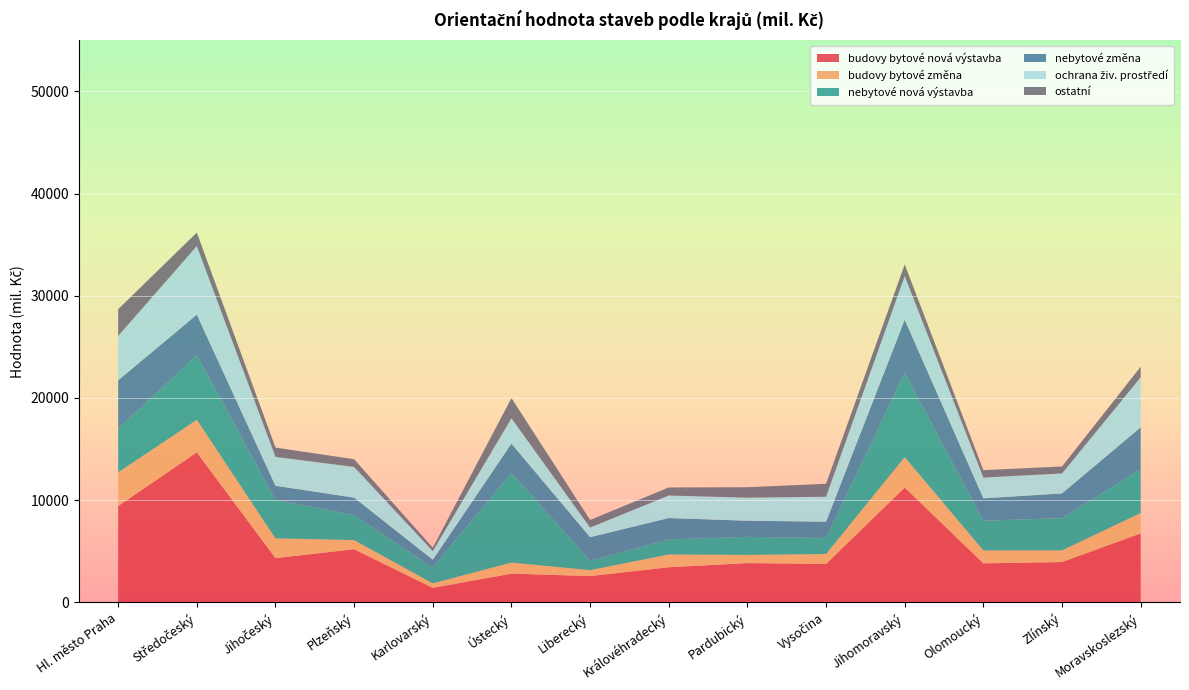

Reading left to right, what are all the values shown in this chart?

budovy bytové nová výstavba: Hl. město Praha=9429	Středočeský=14684	Jihočeský=4334	Plzeňský=5202	Karlovarský=1422	Ústecký=2815	Liberecký=2573	Královéhradecký=3439	Pardubický=3846	Vysočina=3761	Jihomoravský=11242	Olomoucký=3822	Zlínský=3949	Moravskoslezský=6754
budovy bytové změna: Hl. město Praha=3292	Středočeský=3173	Jihočeský=1934	Plzeňský=896	Karlovarský=444	Ústecký=1081	Liberecký=585	Královéhradecký=1251	Pardubický=801	Vysočina=975	Jihomoravský=2967	Olomoucký=1265	Zlínský=1143	Moravskoslezský=1987
nebytové nová výstavba: Hl. město Praha=4270	Středočeský=6304	Jihočeský=3759	Plzeňský=2454	Karlovarský=1551	Ústecký=8767	Liberecký=933	Královéhradecký=1469	Pardubický=1767	Vysočina=1568	Jihomoravský=8218	Olomoucký=2907	Zlínský=3154	Moravskoslezský=4288
nebytové změna: Hl. město Praha=4740	Středočeský=3995	Jihočeský=1386	Plzeňský=1700	Karlovarský=758	Ústecký=2875	Liberecký=2293	Královéhradecký=2096	Pardubický=1579	Vysočina=1593	Jihomoravský=5238	Olomoucký=2189	Zlínský=2419	Moravskoslezský=4102
ochrana živ. prostředí: Hl. město Praha=4338	Středočeský=6705	Jihočeský=2821	Plzeňský=3001	Karlovarský=849	Ústecký=2477	Liberecký=938	Královéhradecký=2204	Pardubický=2254	Vysočina=2441	Jihomoravský=4259	Olomoucký=2030	Zlínský=1952	Moravskoslezský=4885
ostatní: Hl. město Praha=2615	Středočeský=1321	Jihočeský=915	Plzeňský=756	Karlovarský=325	Ústecký=1977	Liberecký=744	Královéhradecký=785	Pardubický=1023	Vysočina=1267	Jihomoravský=1139	Olomoucký=727	Zlínský=681	Moravskoslezský=1043